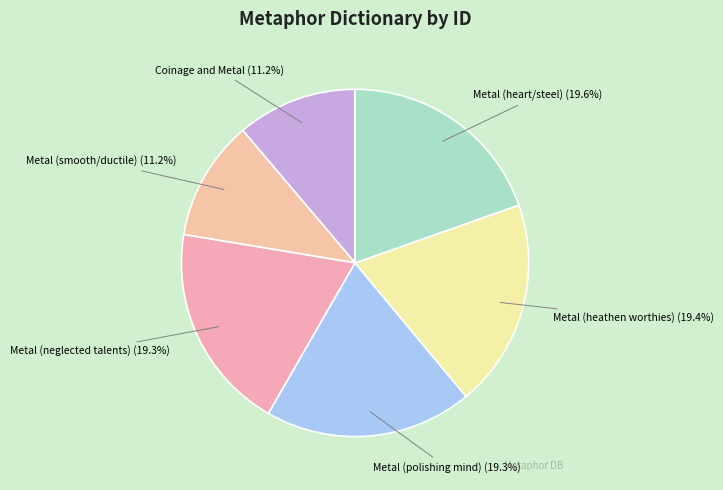

Is there a majority slice in this chart?

No